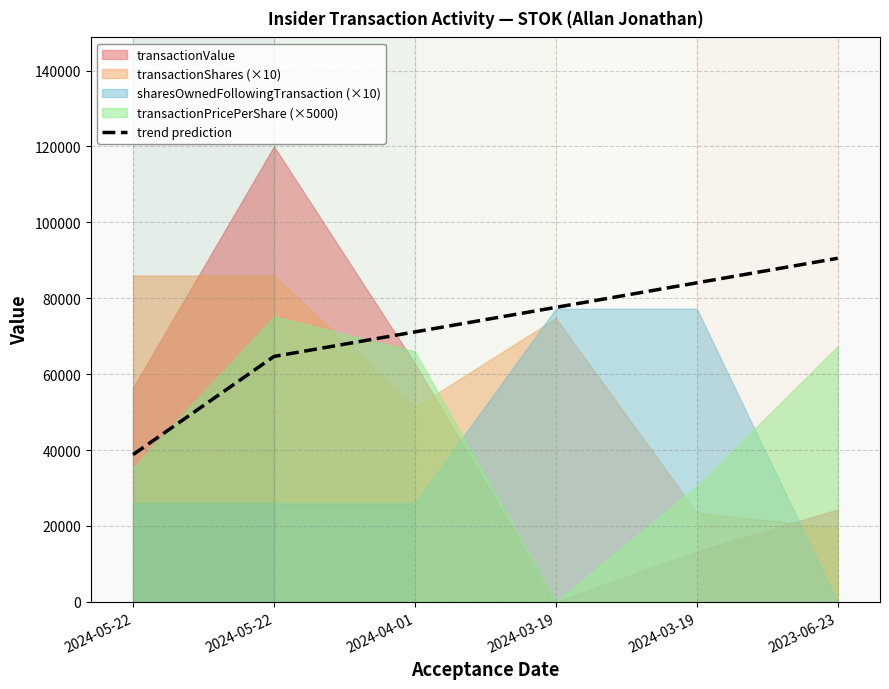

Where does the data first go above 77596?

2024-03-19